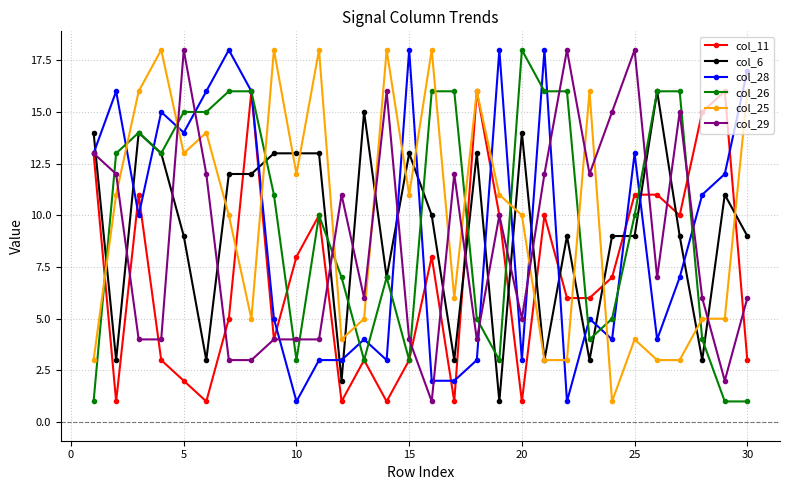

True or false: col_28 has more than 1 interior local peaks.

True